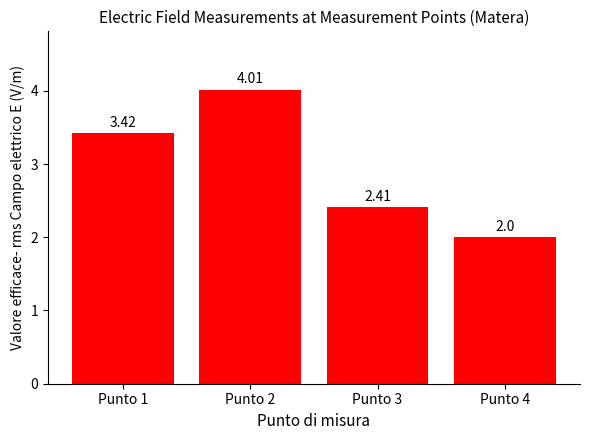

What is the change in value from Punto 1 to Punto 4?

-1.4